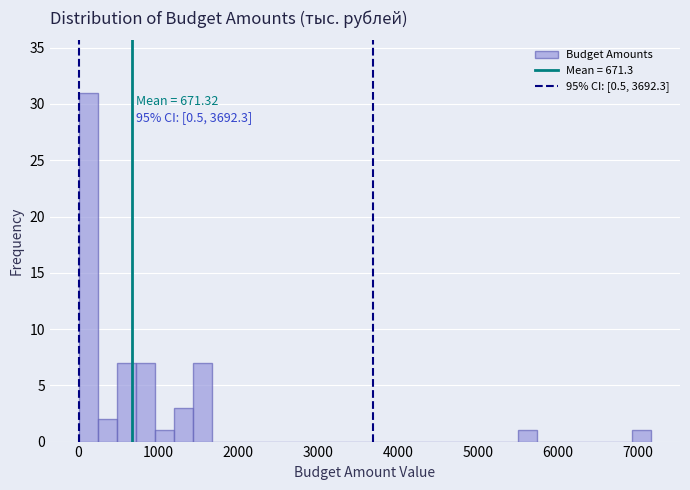

Read against the x-axis, roughly where is the centre of the tallest bar?

100